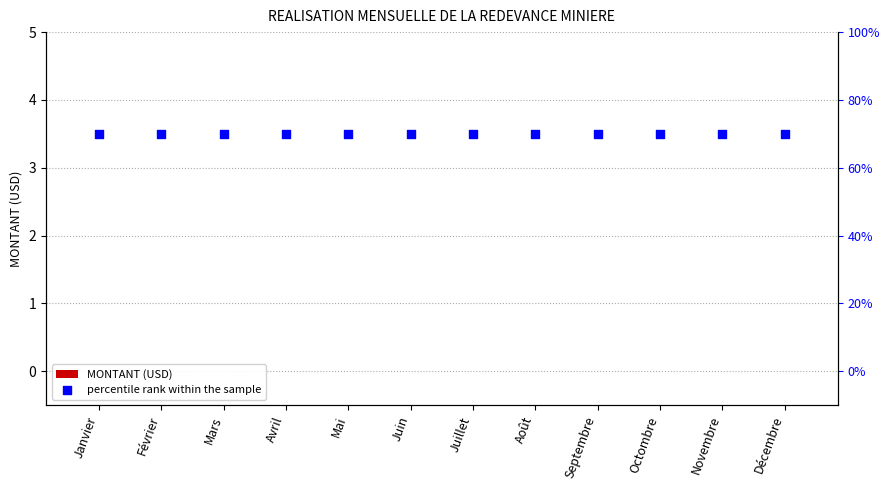

Is the value of MONTANT (USD) at Septembre greater than the value of percentile rank within the sample at Juillet?

No